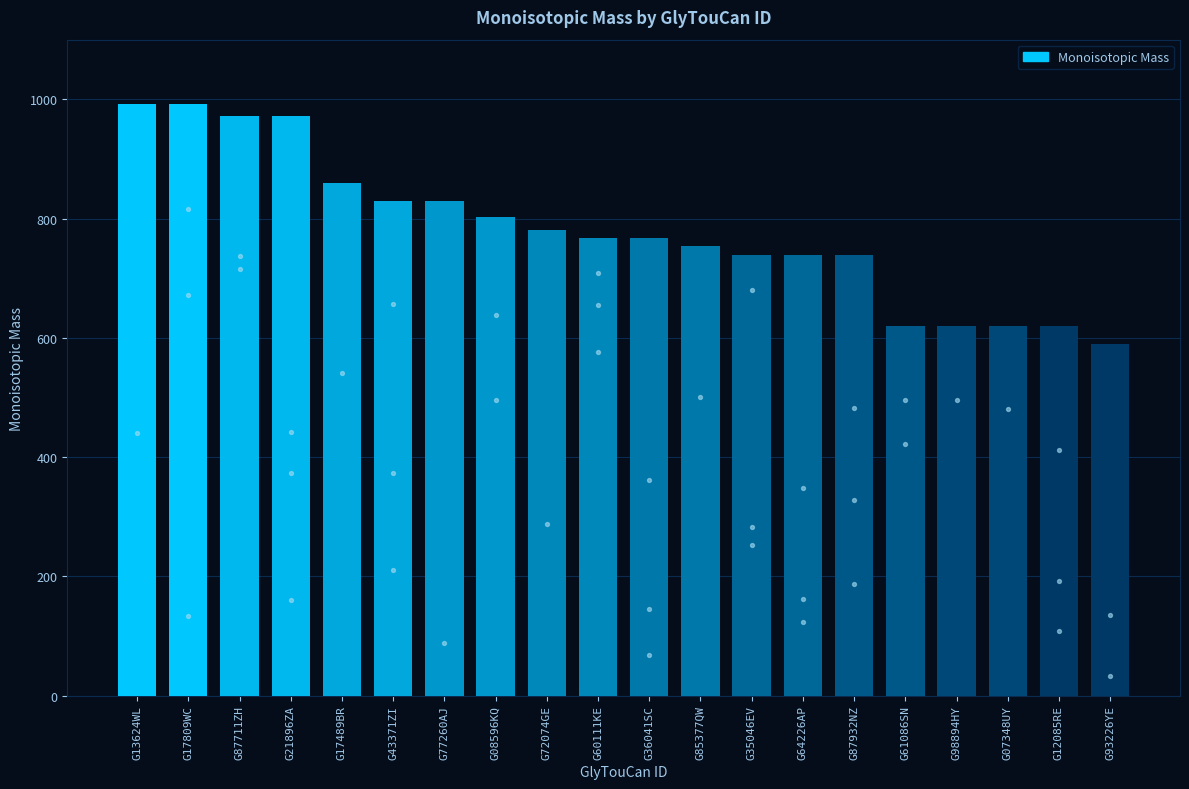

What is the ratio of the value at G36041SC to the value at G98894HY?

1.2